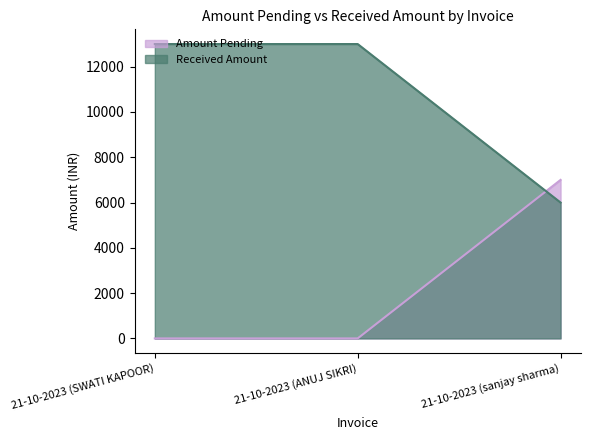

True or false: Received Amount has a value of 6167 at 21-10-2023 (ANUJ SIKRI).

False